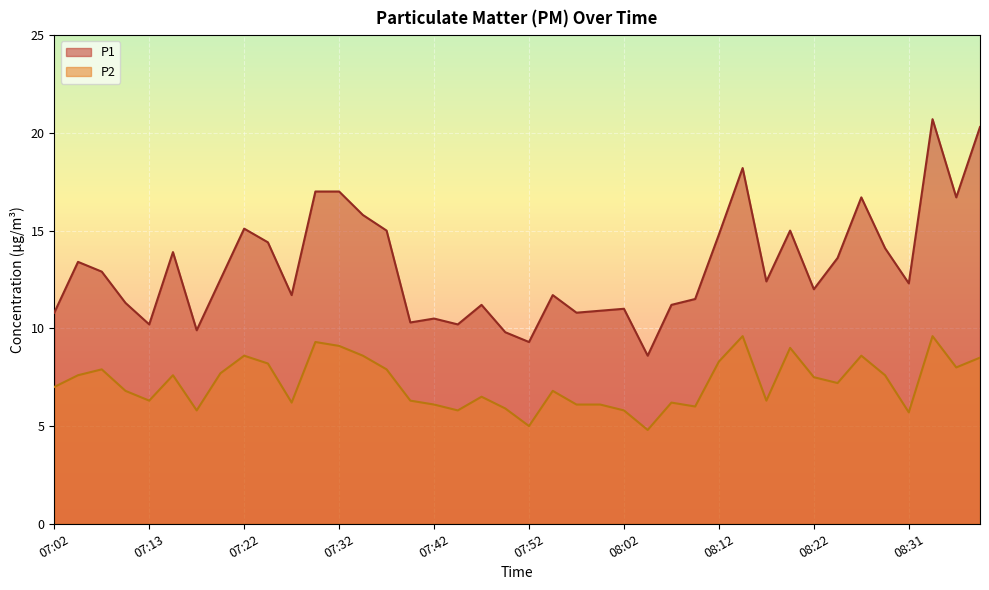

Where is the first local minimum for P1?

07:13